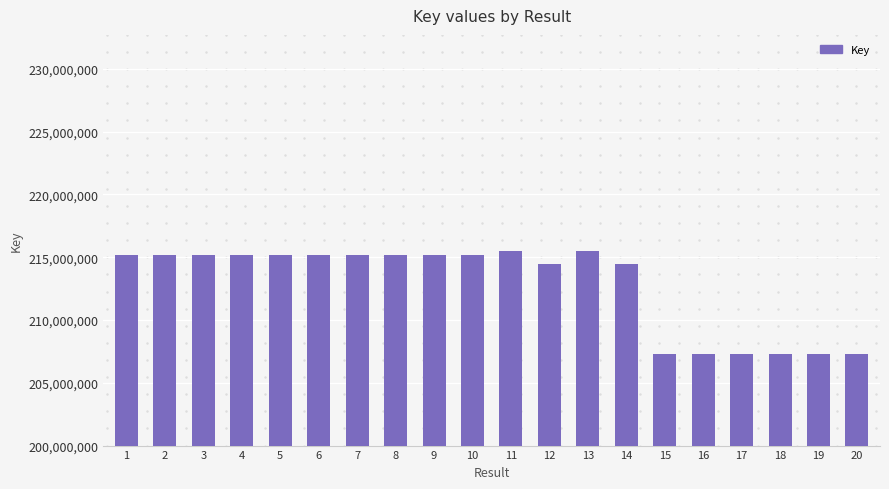

Does the chart contain any negative values?

No